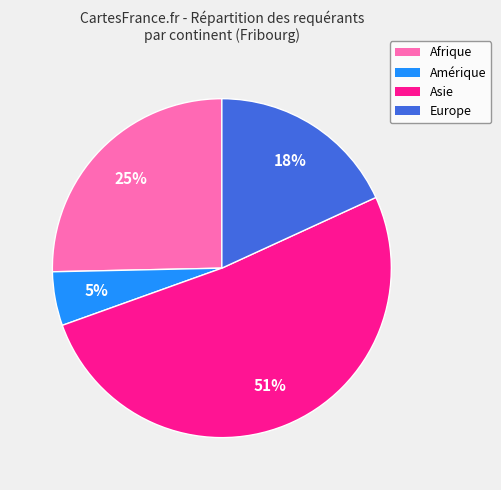

Which has a higher value, Afrique or Asie?

Asie